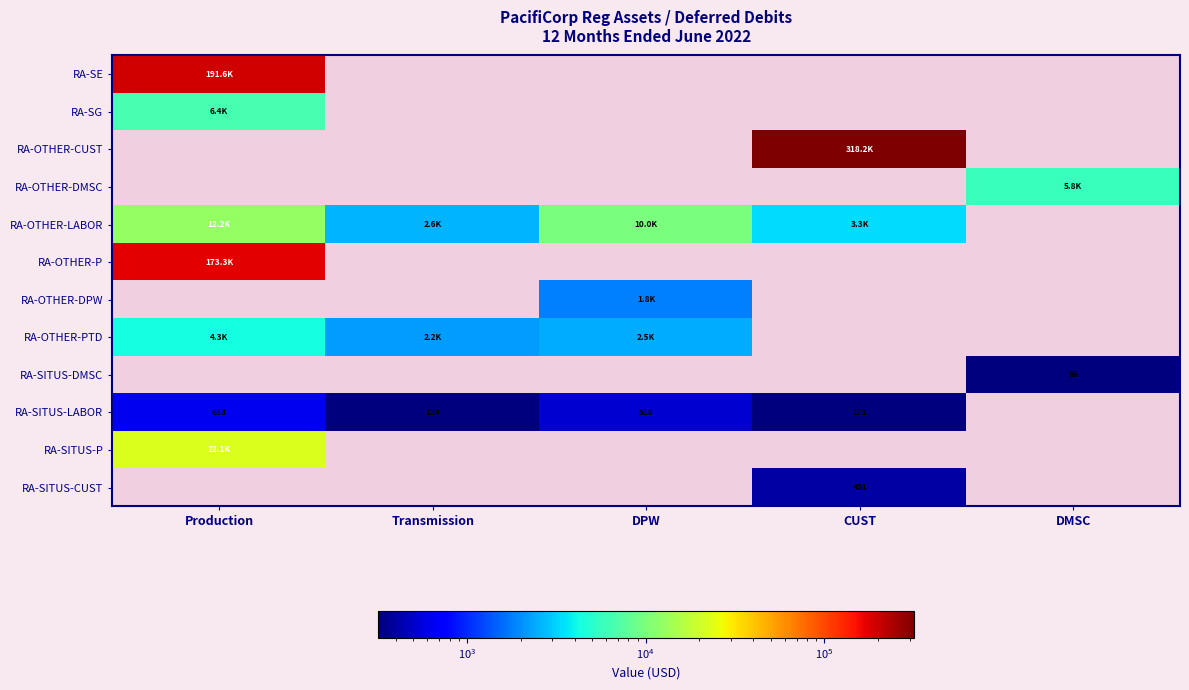

How many data points in RA-SITUS-LABOR are above 172?

3